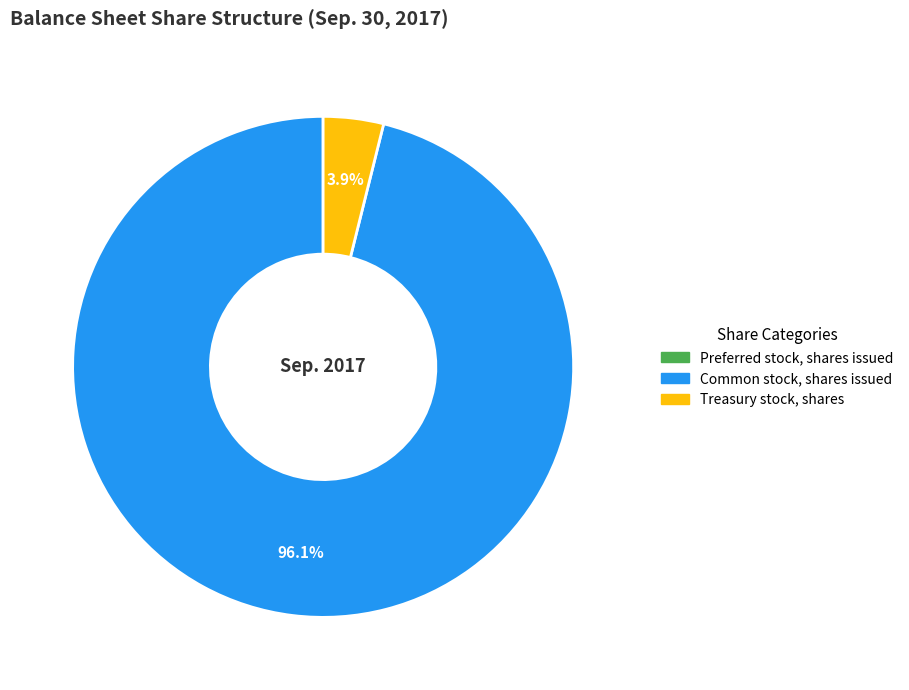

Is it true that Common stock, shares issued is 83% of the pie?

False